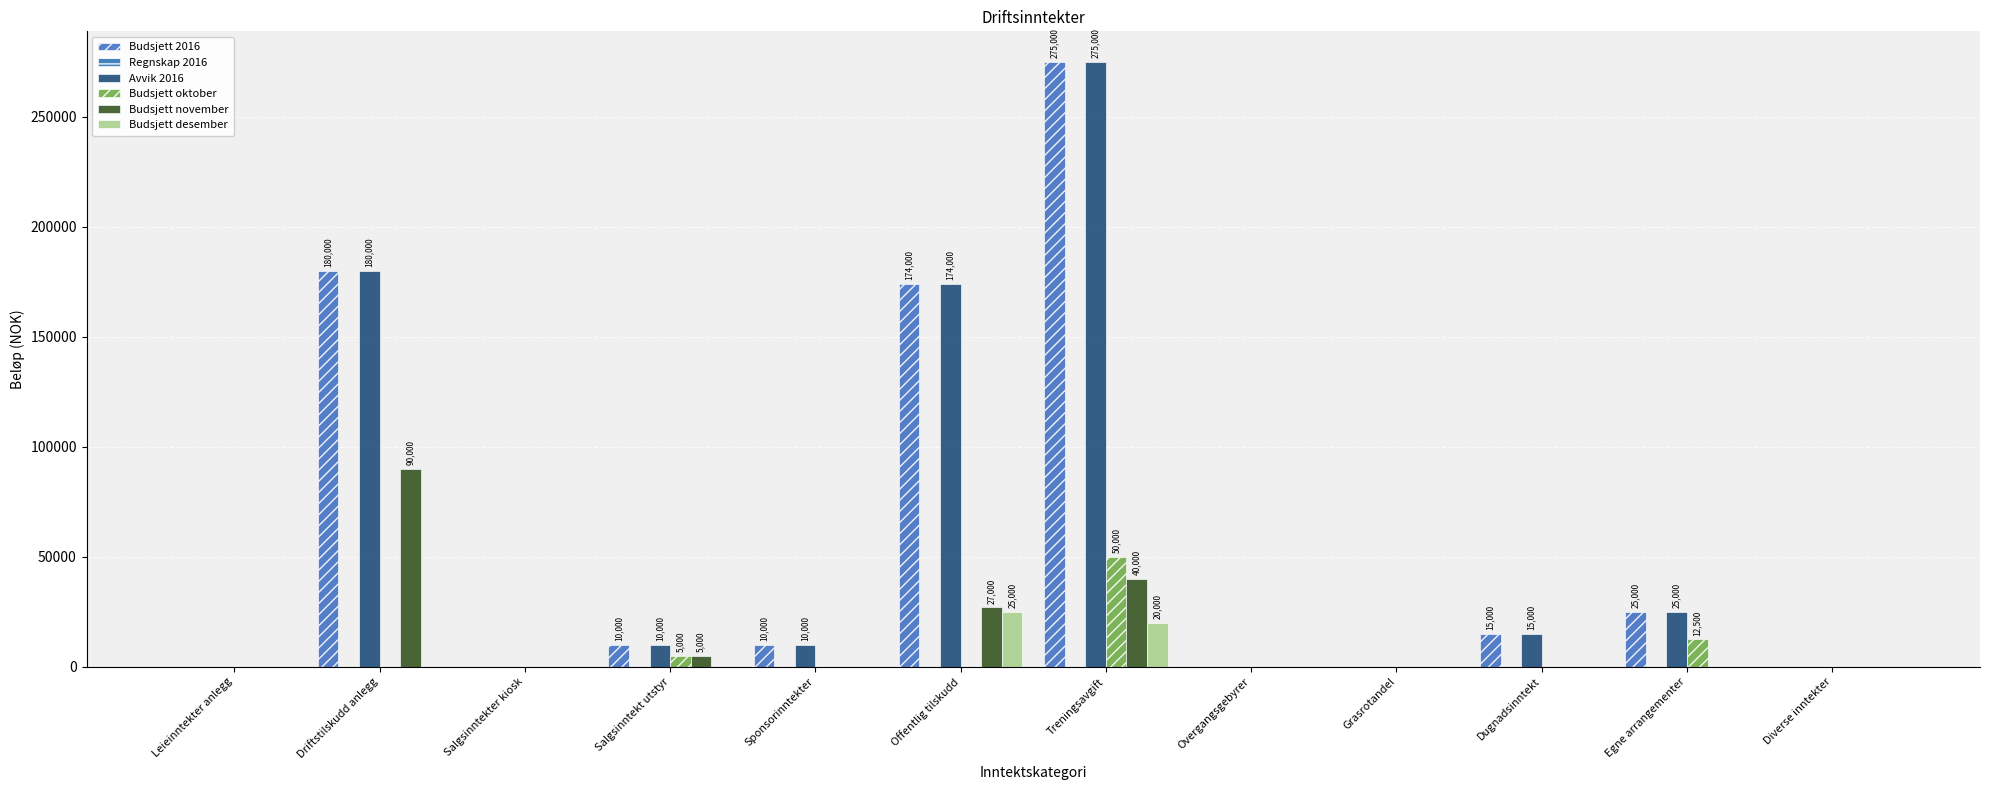

Which series has the largest total across all categories?

Budsjett 2016